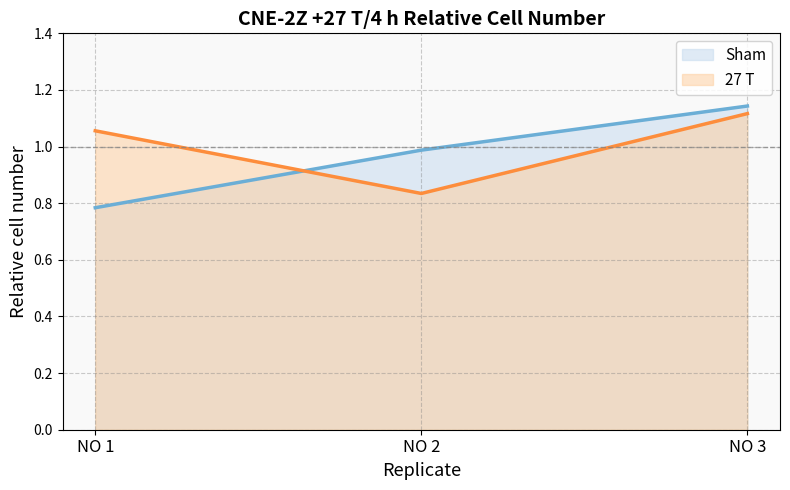

List the series in order of their overall mean, lowest first.

Sham, 27 T